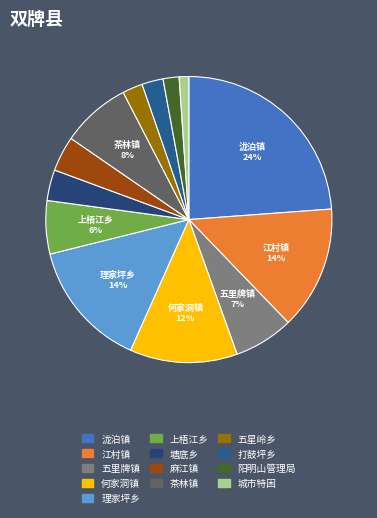

Is it true that 五星岭乡 is 2% of the pie?

True